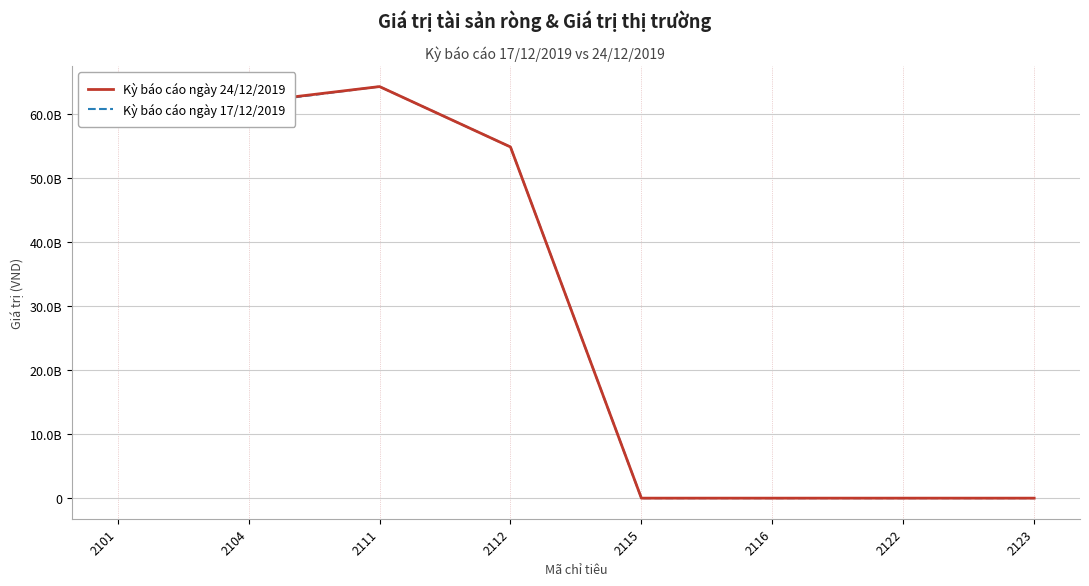

What are all the series names shown in the legend?

Kỳ báo cáo ngày 24/12/2019, Kỳ báo cáo ngày 17/12/2019